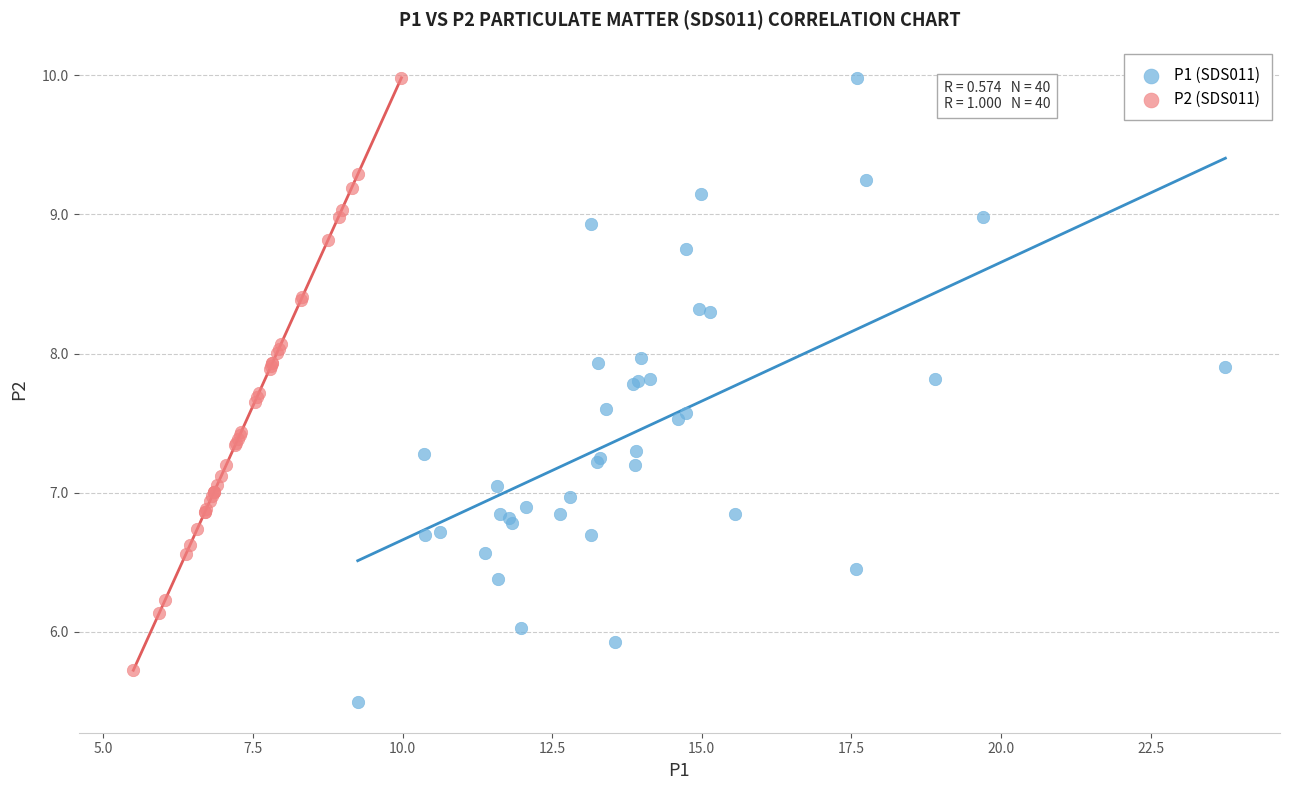

Which series has the largest Y range (max minus min)?

P1 (SDS011)